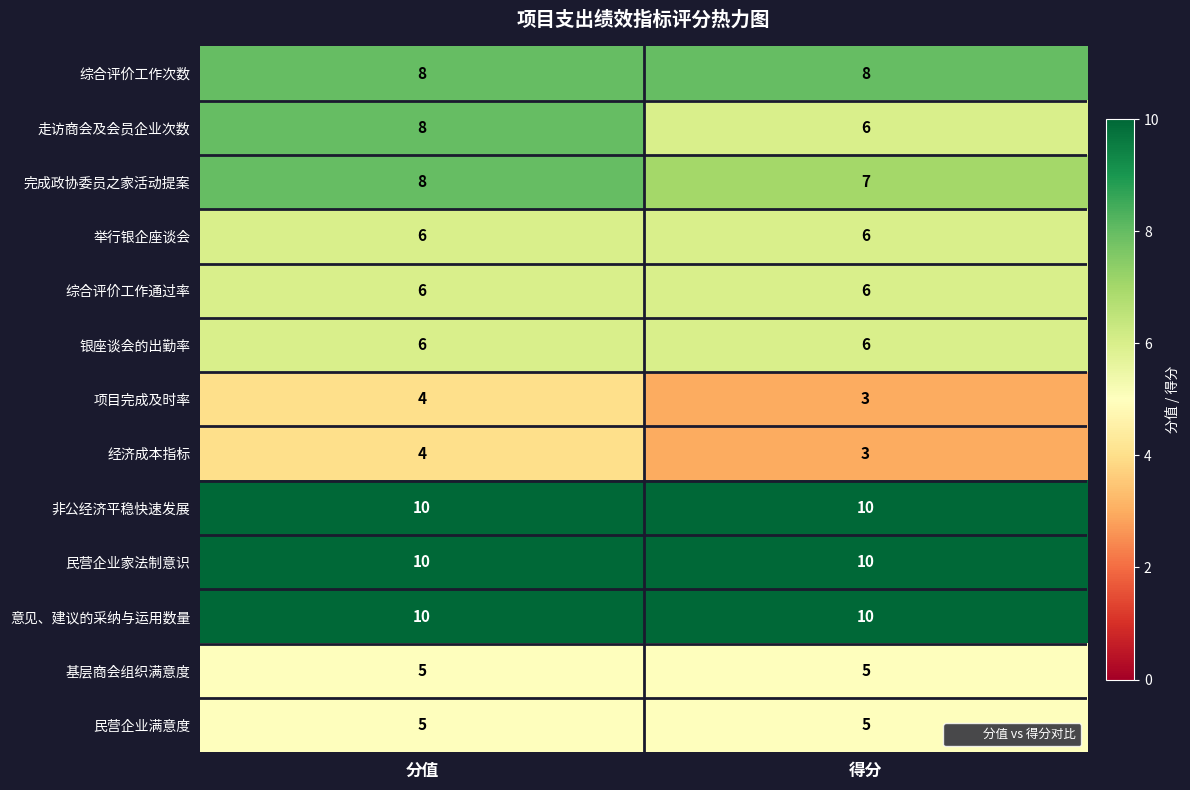

Between 分值 and 得分, which series saw the biggest shift?

走访商会及会员企业次数